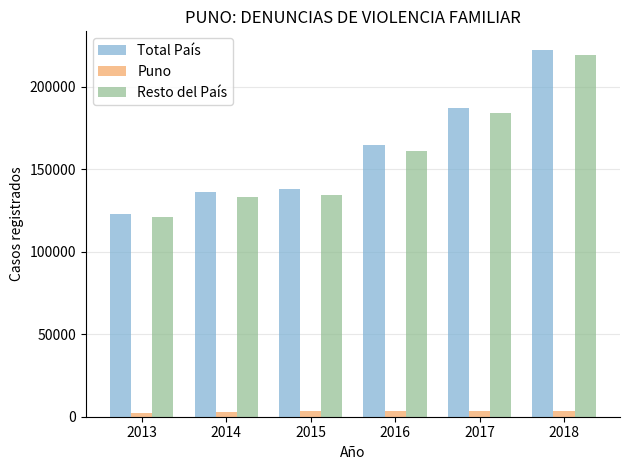

Which series has the largest total across all categories?

Total País